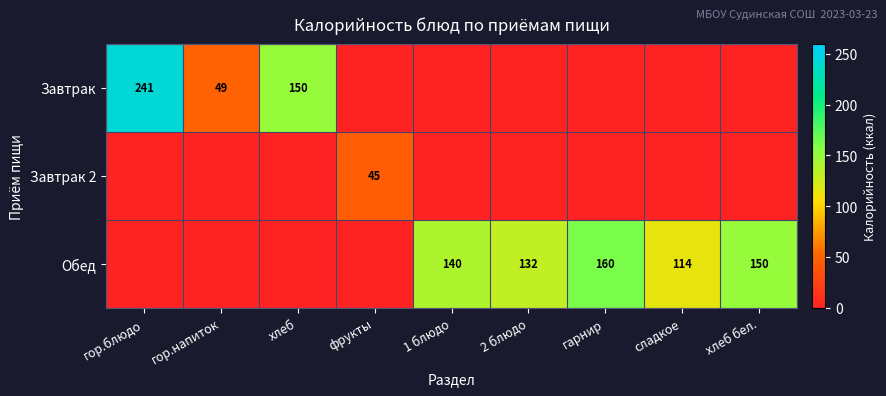

True or false: Обед has a value of 114 at сладкое.

True